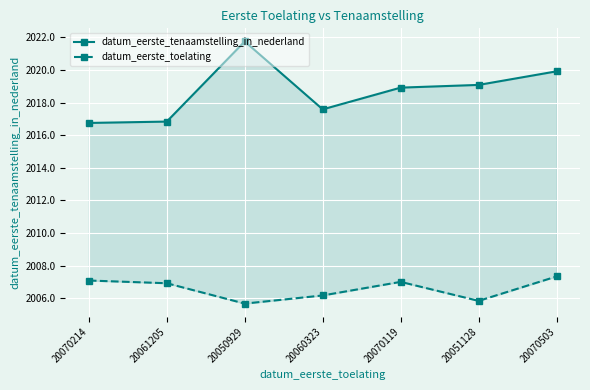

How many values in the datum_eerste_tenaamstelling_in_nederland series are below 2018?

3